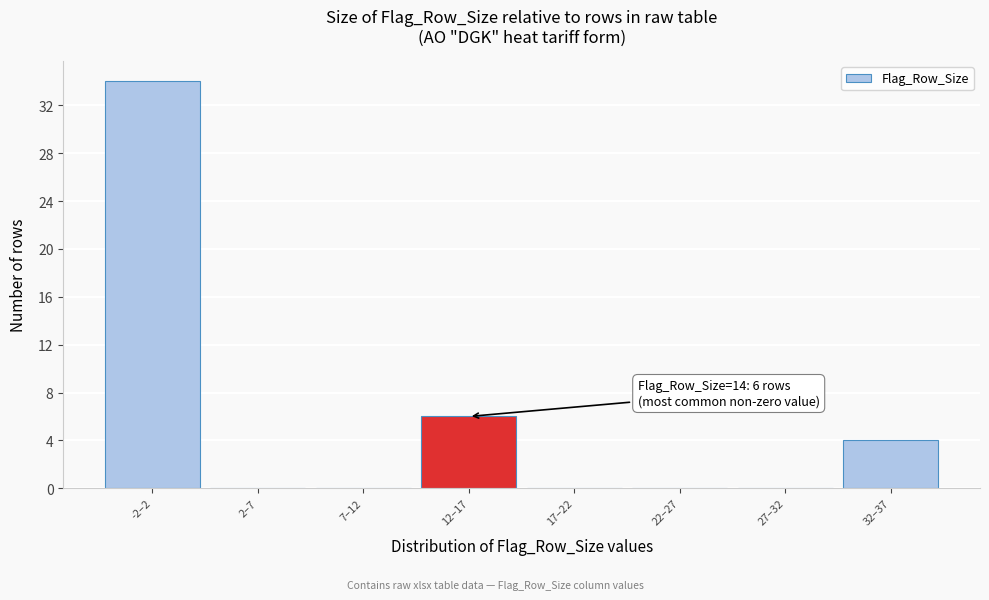

Reading right to left, extract all data points from this chart.

32–37=4	27–32=0	22–27=0	17–22=0	12–17=6	7–12=0	2–7=0	-2–2=34